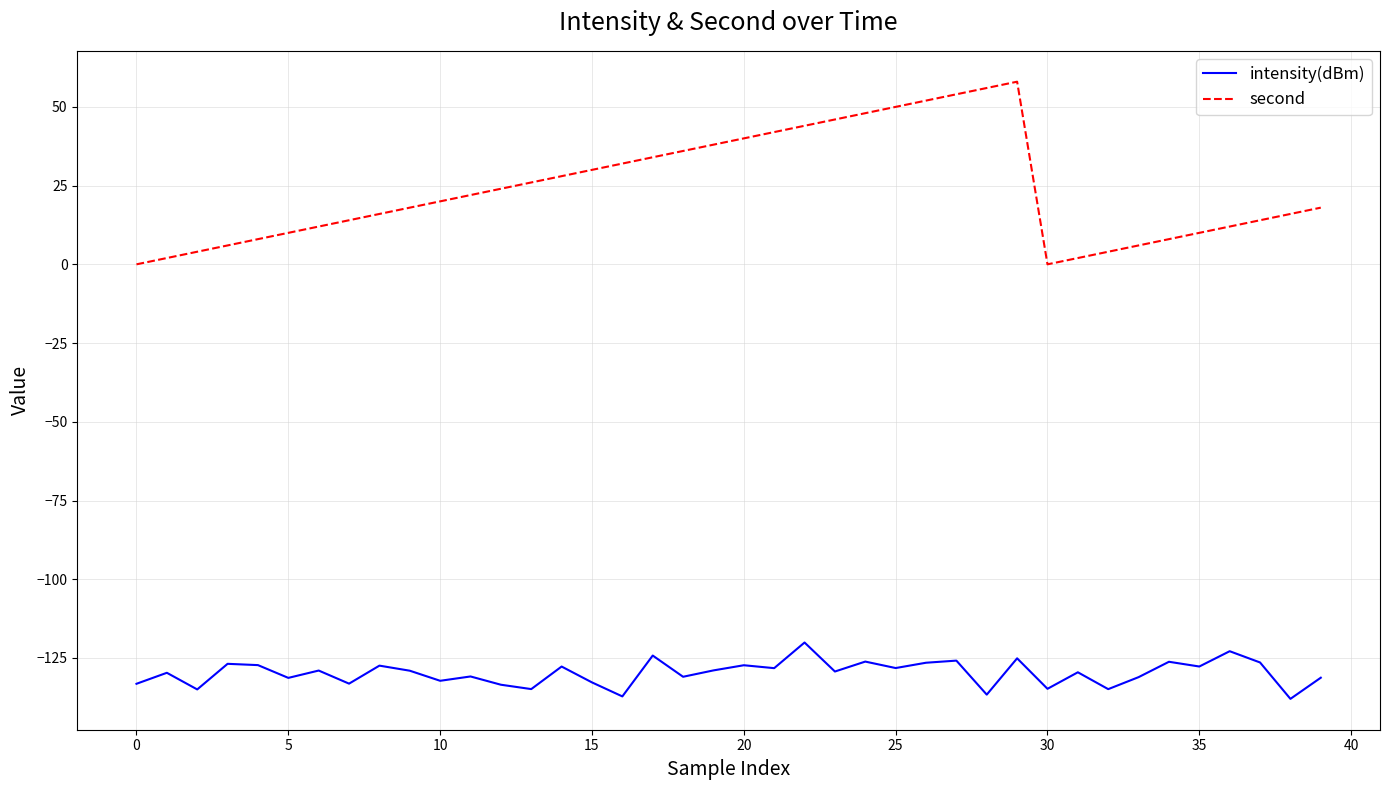

True or false: intensity(dBm) and second cross at least once.

False